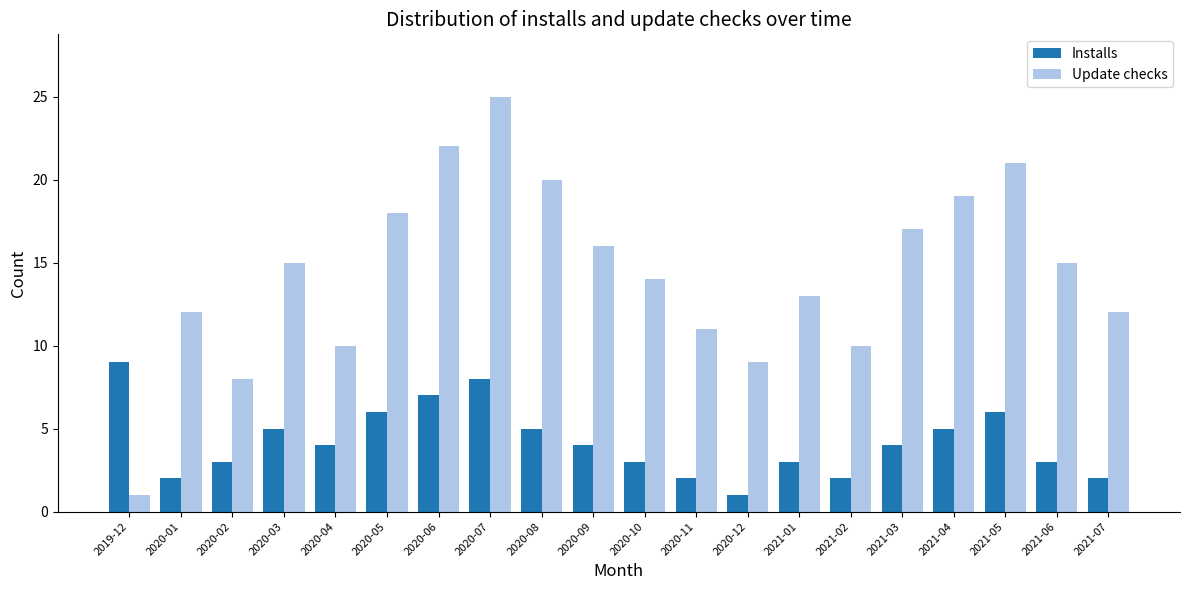

True or false: Update checks has a value of 25 at 2020-07.

True